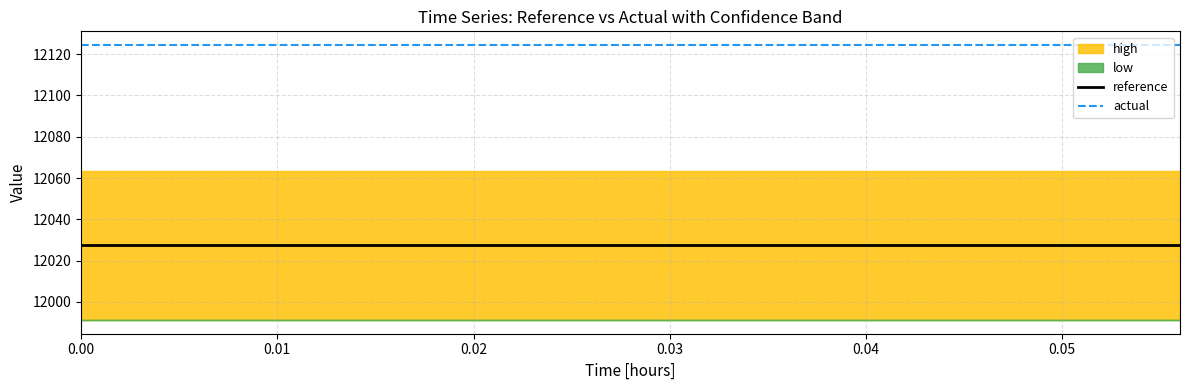

True or false: actual and reference intersect in this chart.

False